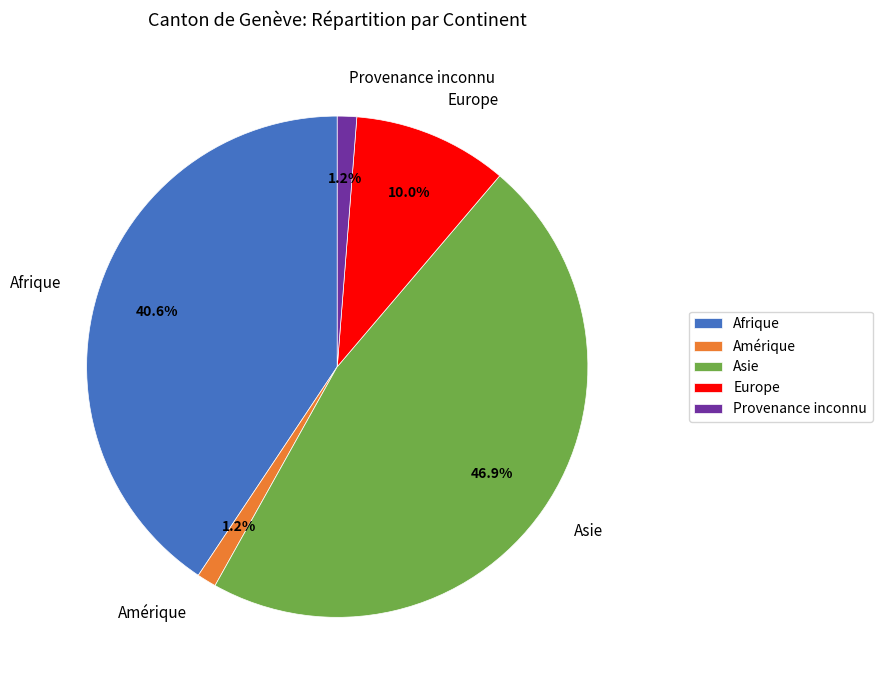

Which category has the biggest portion of the pie?

Asie